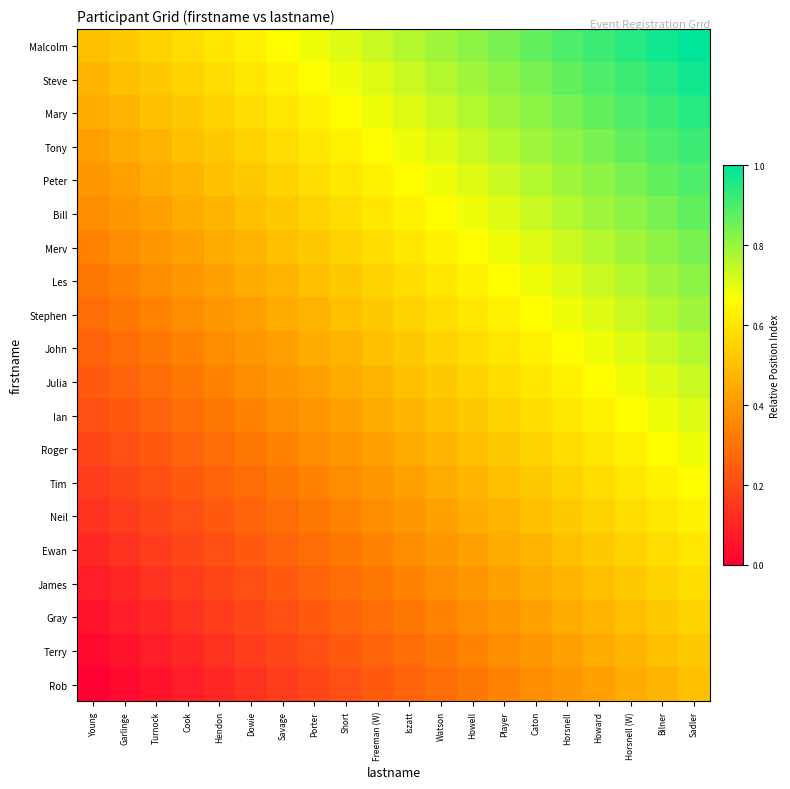

List the series in order of their peak value, highest first.

Malcolm, Steve, Mary, Tony, Peter, Bill, Merv, Les, Stephen, John, Julia, Ian, Roger, Tim, Neil, Ewan, James, Gray, Terry, Rob